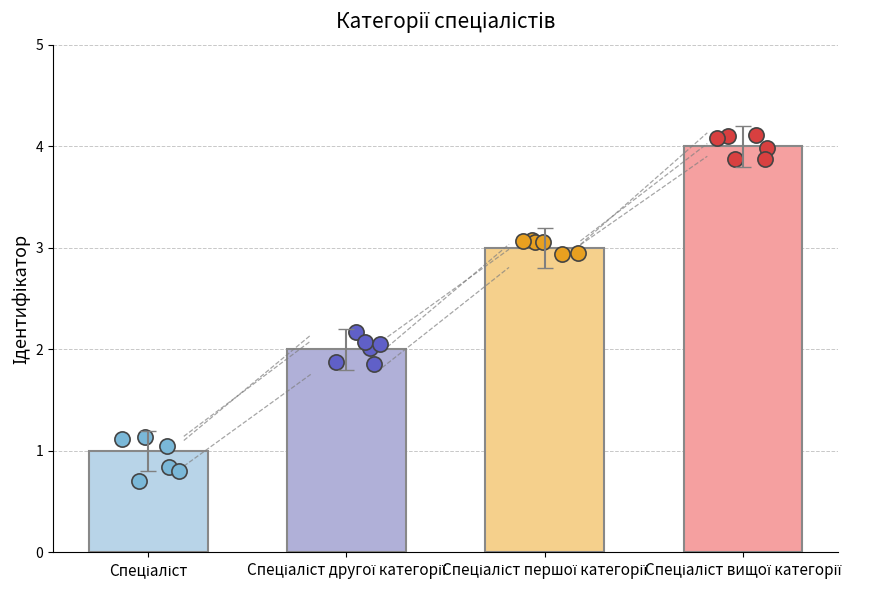

What is the change in value from Спеціаліст to Спеціаліст другої категорії?

+1